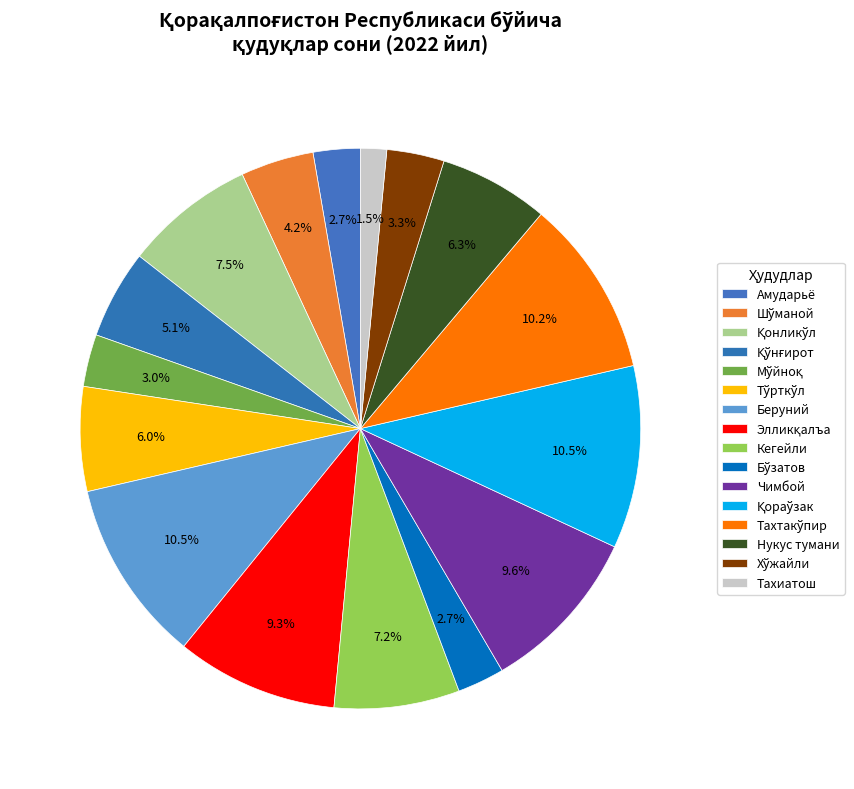

Is there a majority slice in this chart?

No